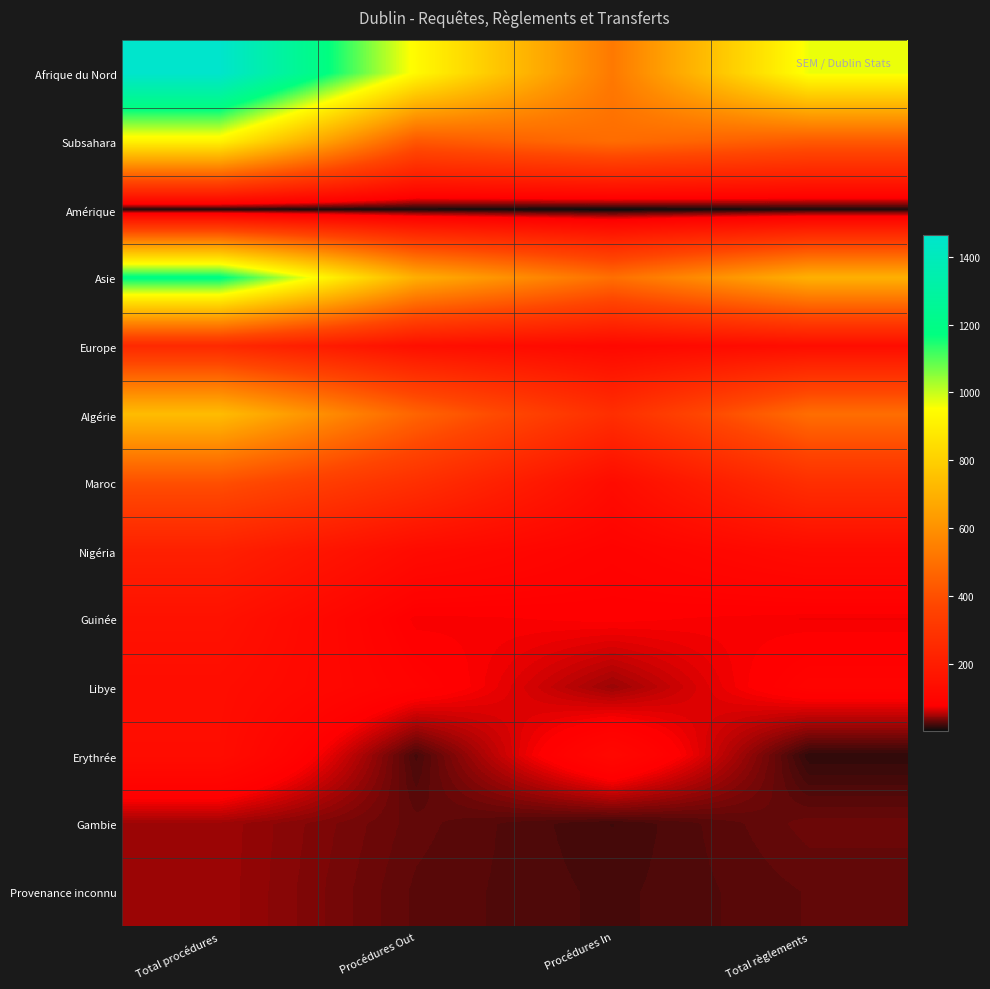

List the series in order of their peak value, highest first.

Afrique du Nord, Asie, Subsahara, Algérie, Maroc, Europe, Nigéria, Guinée, Libye, Erythrée, Gambie, Provenance inconnu, Amérique